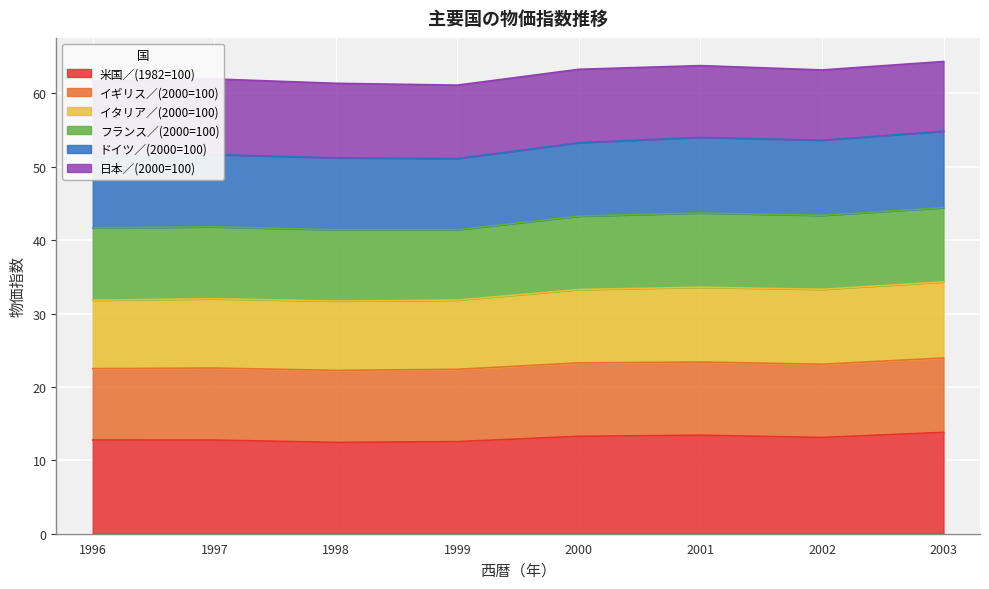

What is the value of the 日本／(2000=100) point at the 7th from the left?

95.7